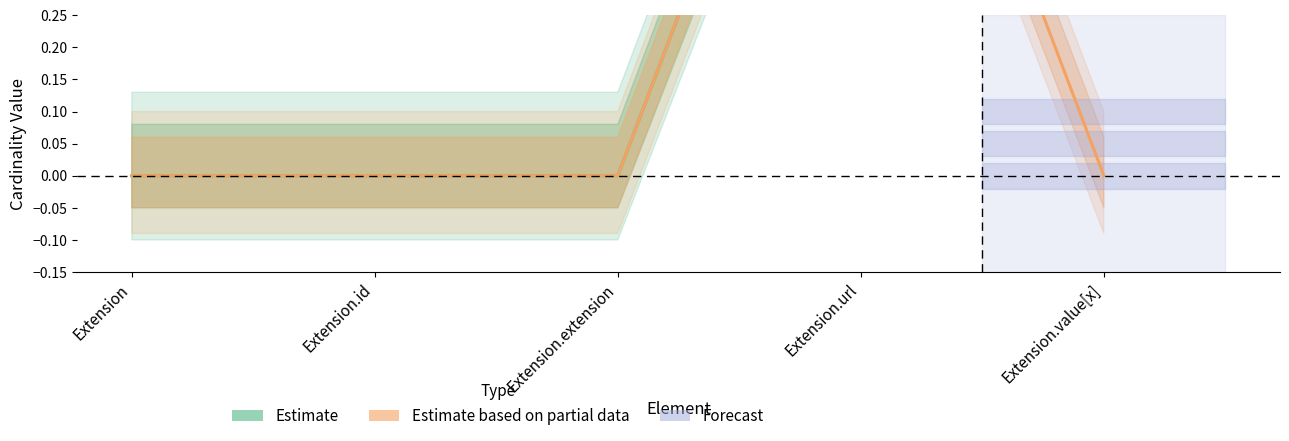

How many lines are shown in the chart?

2